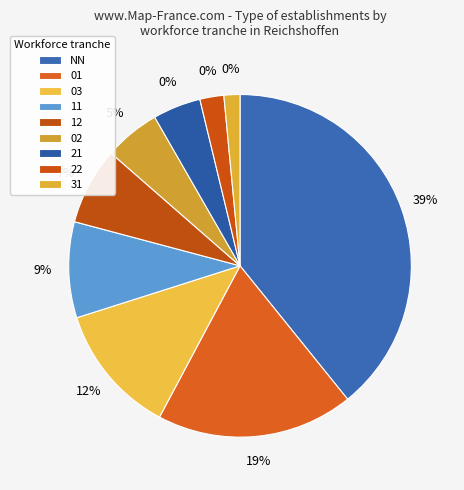

Which category has the biggest portion of the pie?

NN